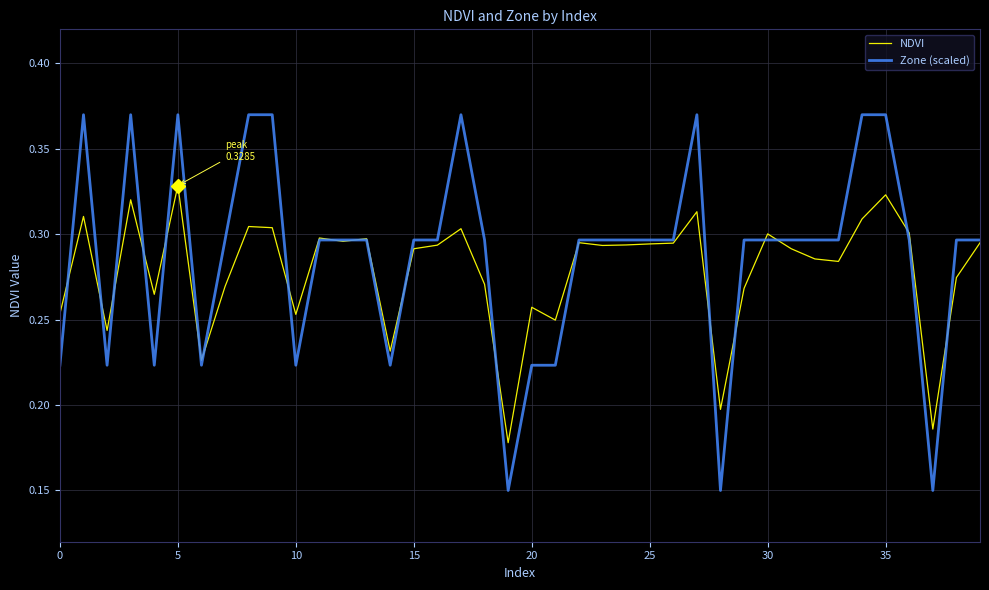

Rank the series by their maximum value, from lowest to highest.

NDVI, Zone (scaled)